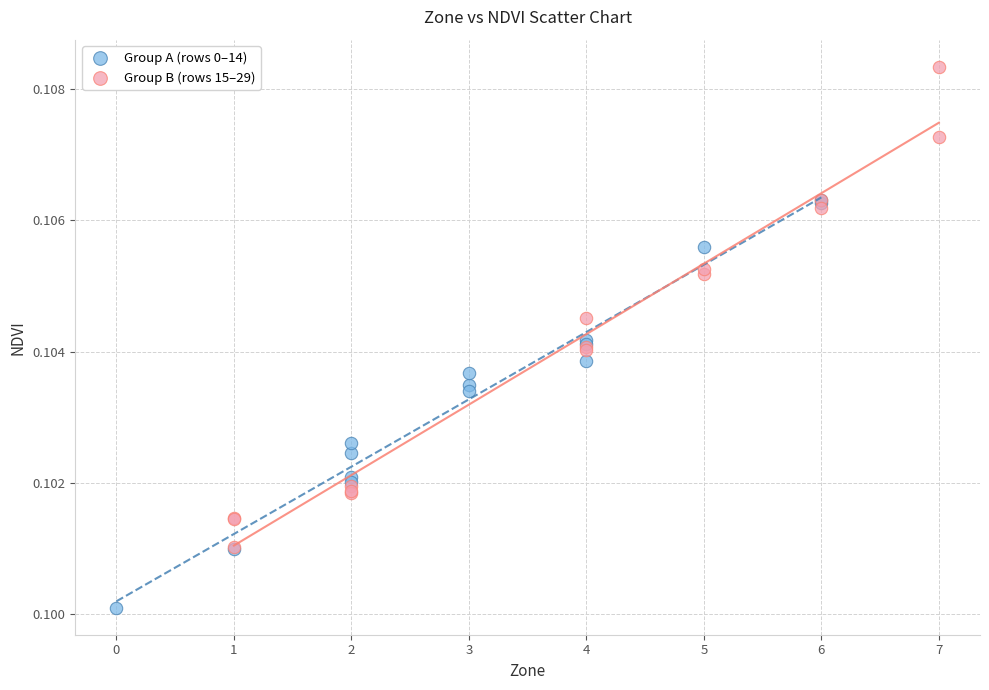

Which series reaches the minimum Y coordinate?

Group A (rows 0–14)